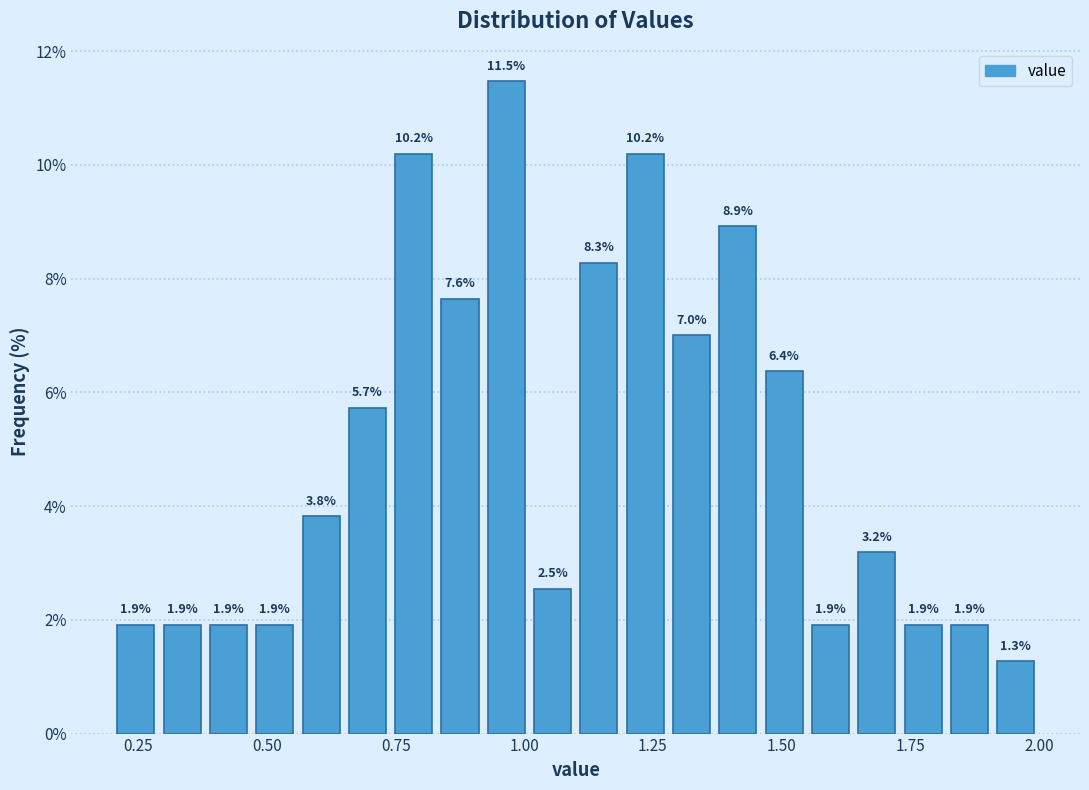

Around what value on the x-axis is the tallest bar? Give the approximate position of its centre, as read against the axis.

0.95